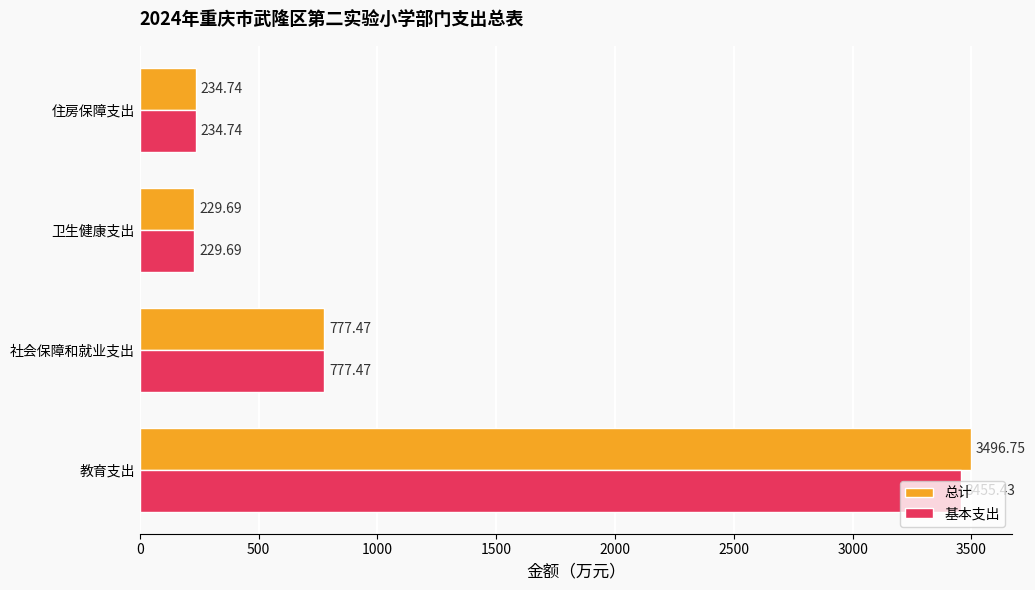

Which series has the largest total across all categories?

总计